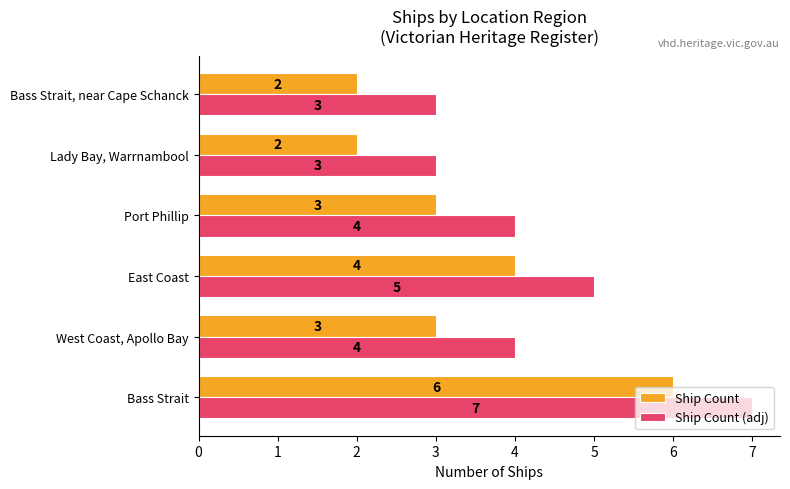

List the series in order of their peak value, highest first.

Ship Count (adj), Ship Count